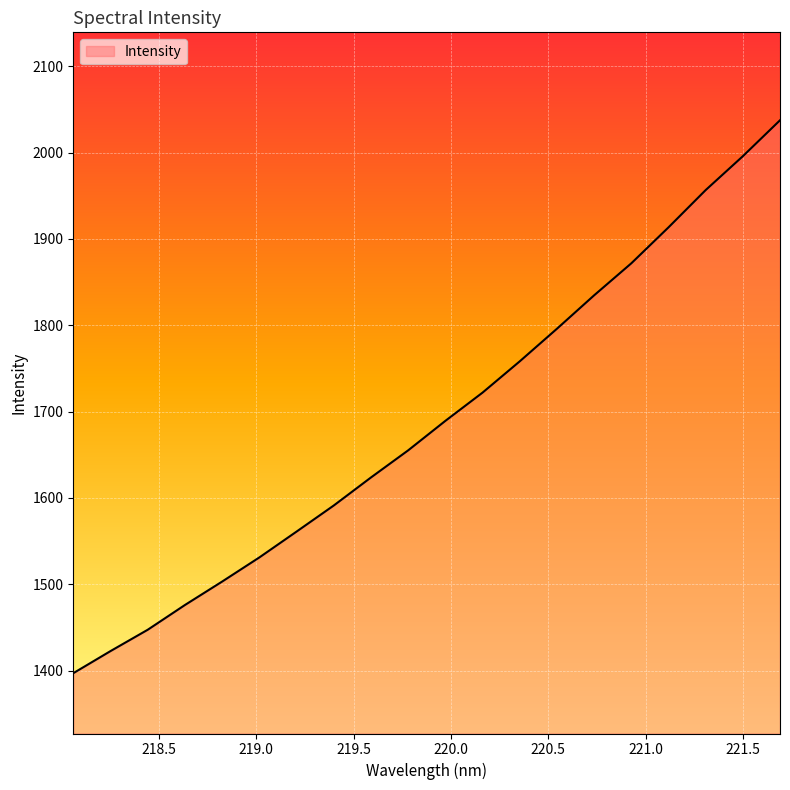

What is the greatest value displayed?

2037.4